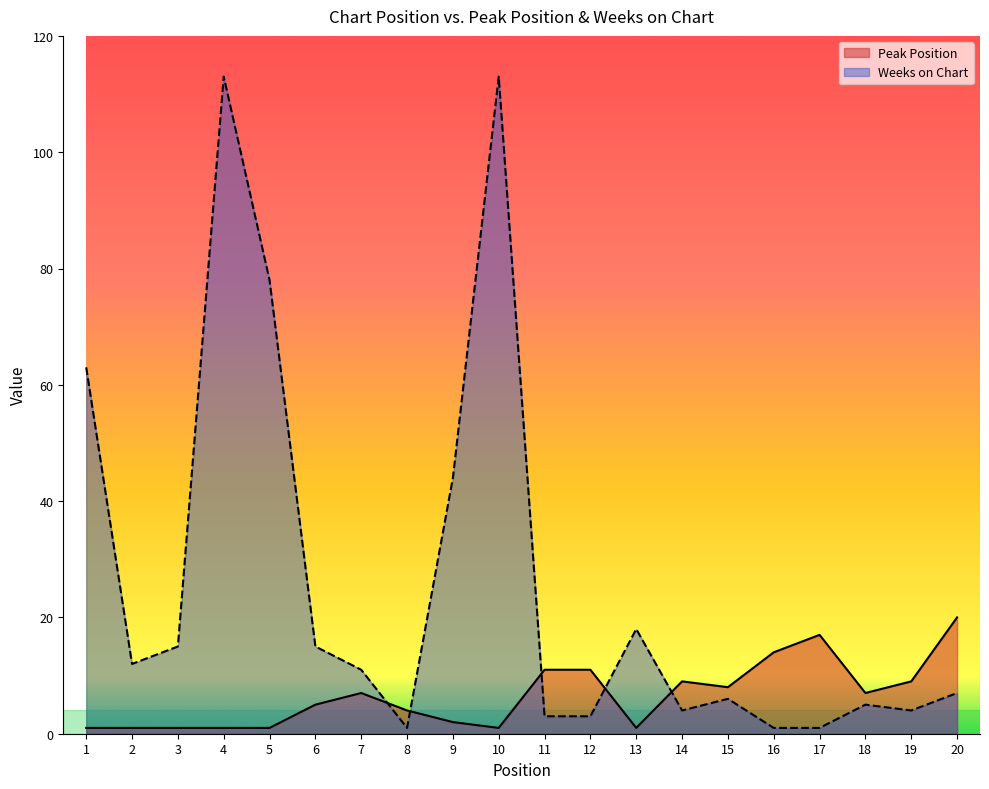

What is the sum of all Peak Position values?

131